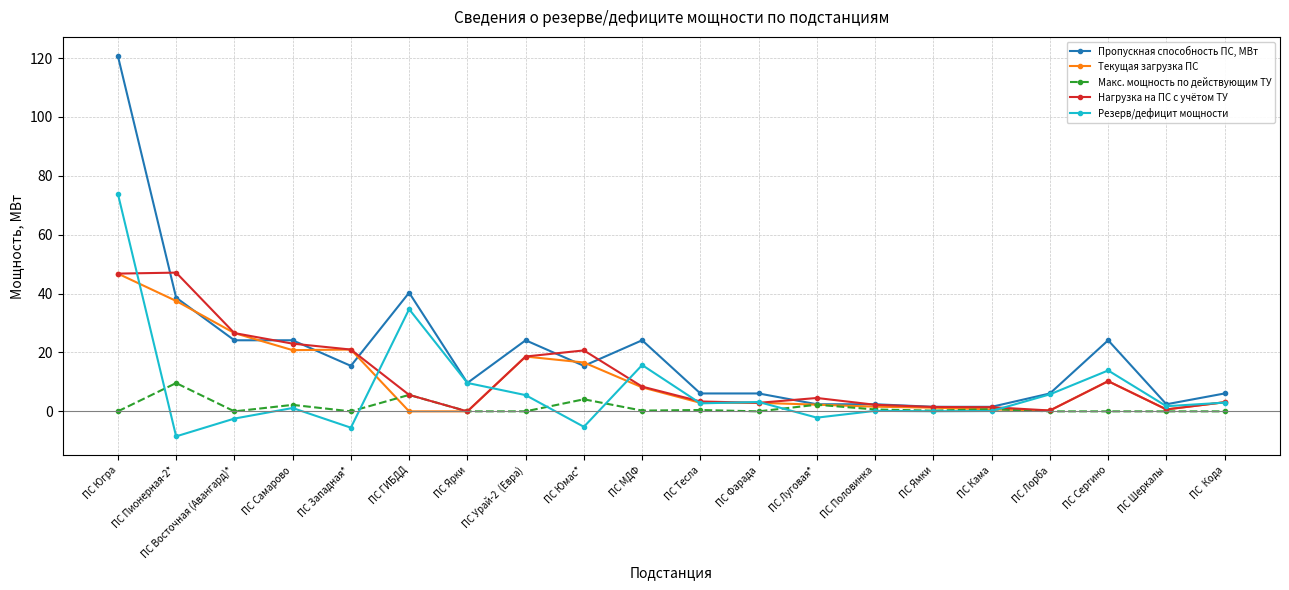

What is the value of the Текущая загрузка ПС point at the 3rd from the left?

26.6